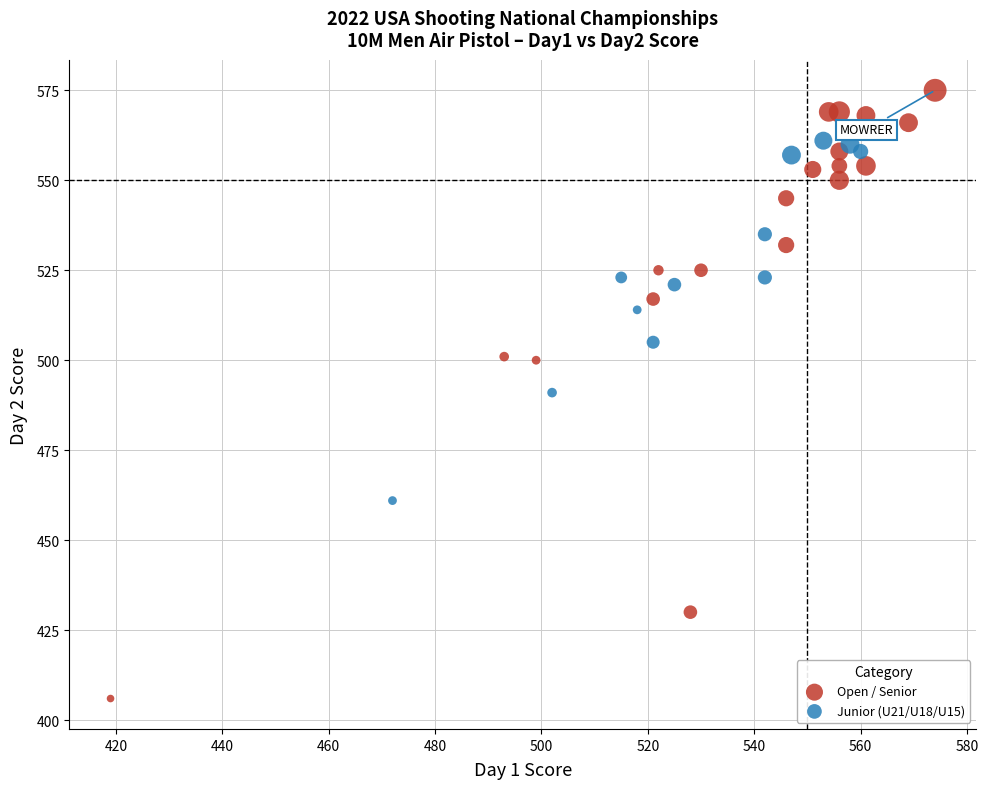

Which series has the widest spread of Y values?

Open / Senior